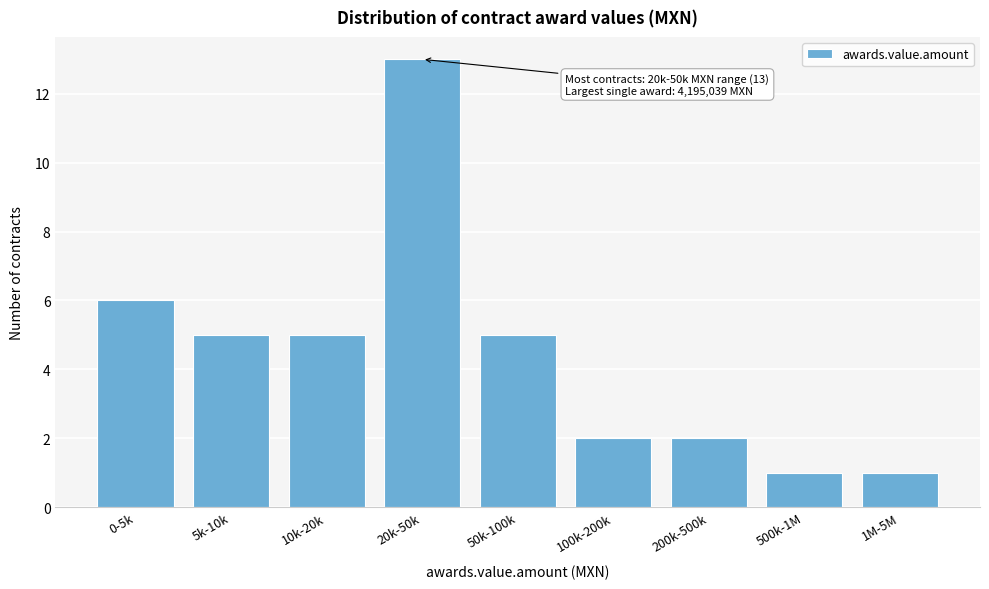

Reading left to right, list all the values displayed in this chart.

6	5	5	13	5	2	2	1	1